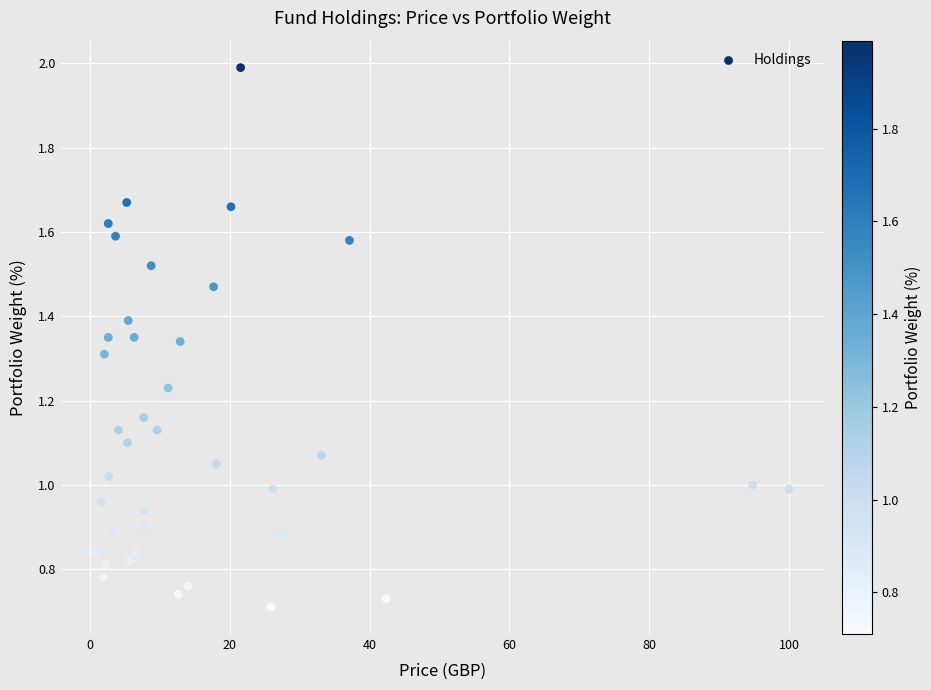

What is the range of X values (max minus min)?

99.3